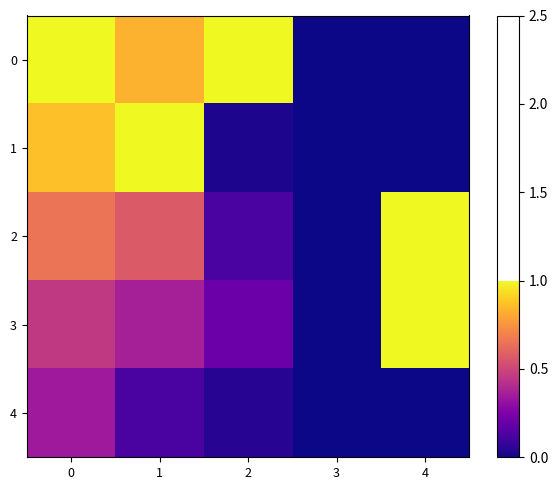

Rank the series by their maximum value, from lowest to highest.

4, 0, 1, 2, 3